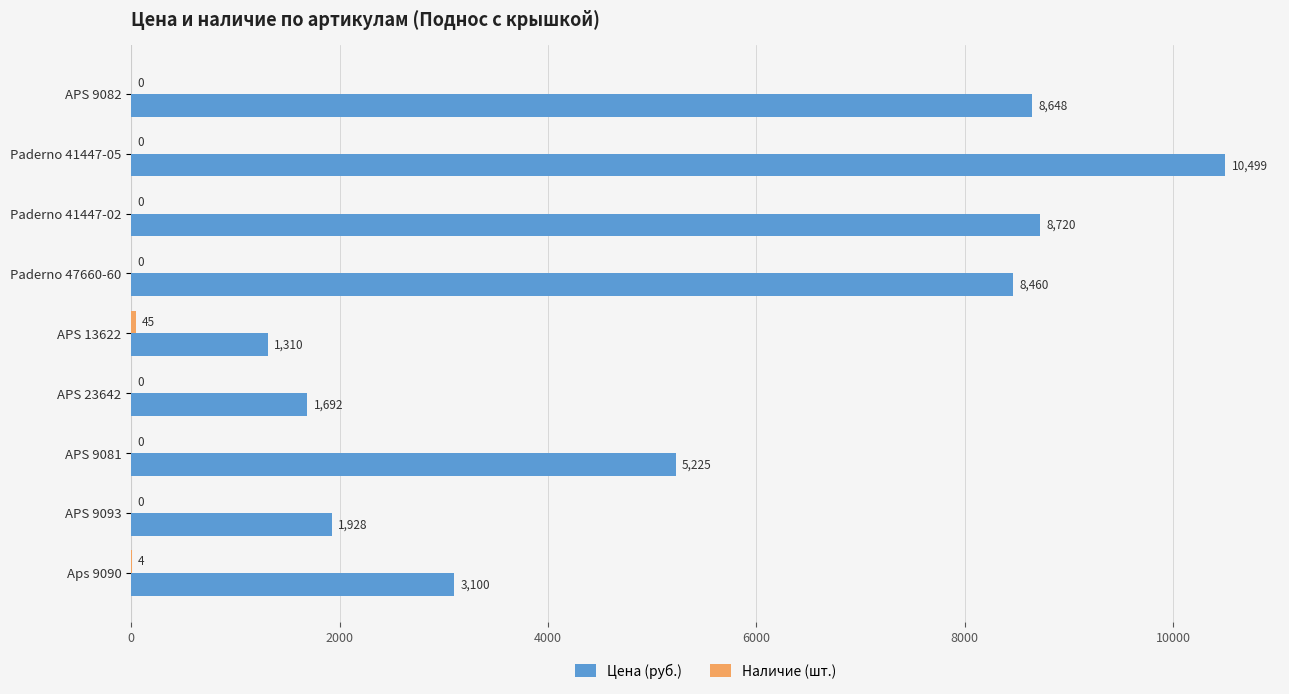

Which category has the highest value in the Цена (руб.) series?

Paderno 41447-05